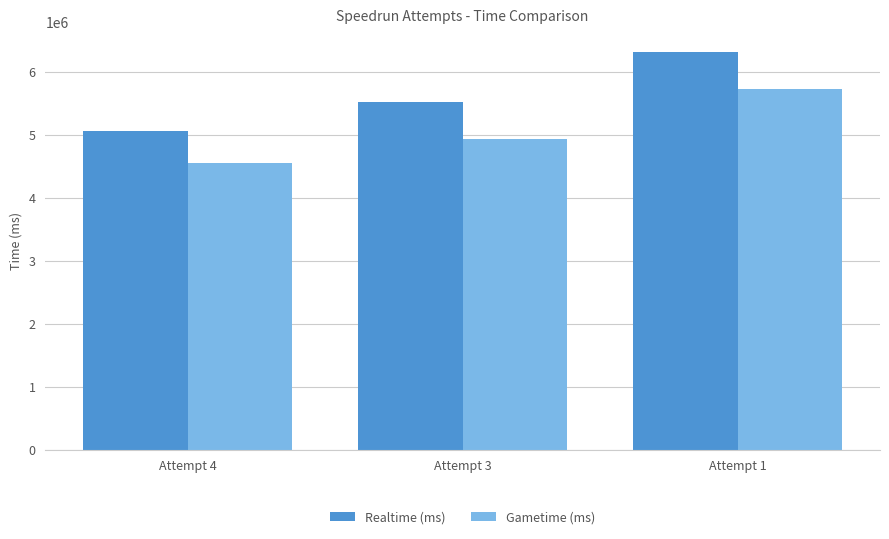

Which series changed the most between Attempt 4 and Attempt 1?

Realtime (ms)